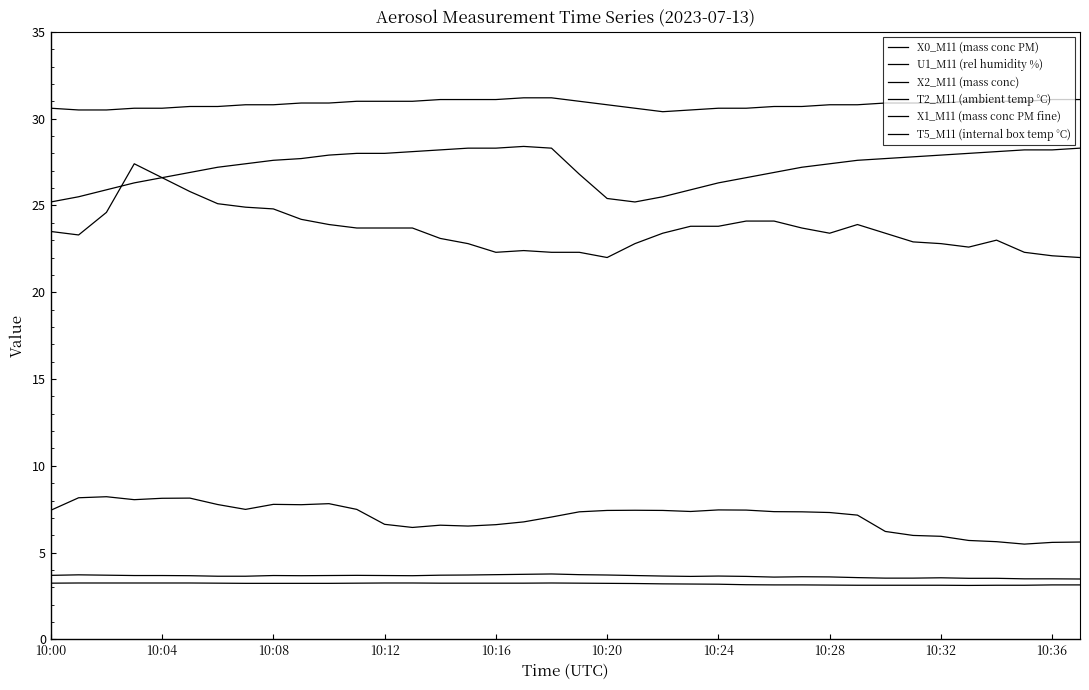

Where is the first local maximum for U1_M11 (rel humidity %)?

10:12